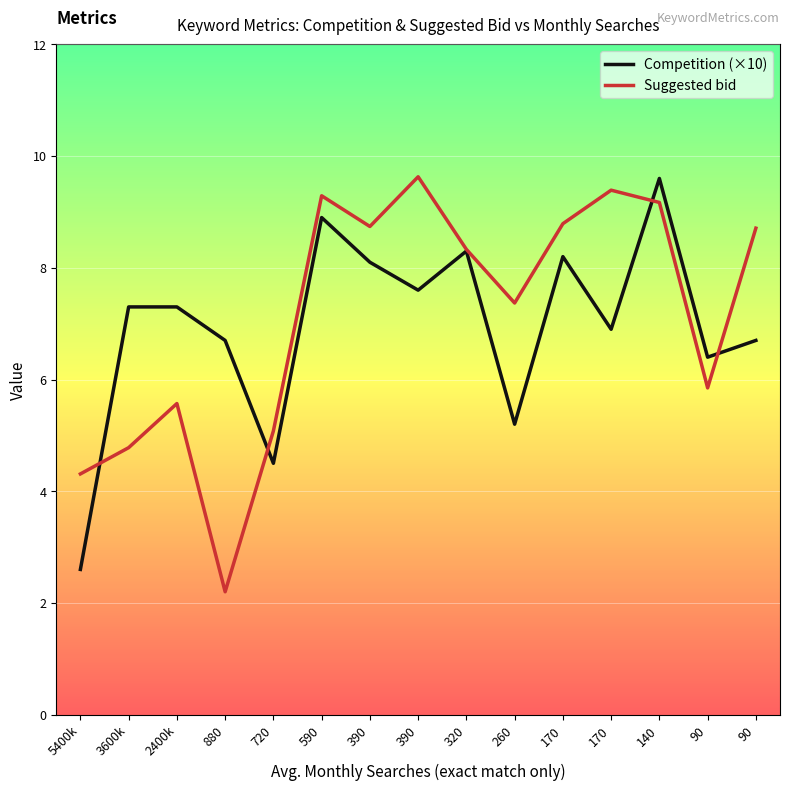

What is the greatest value displayed?

9.6